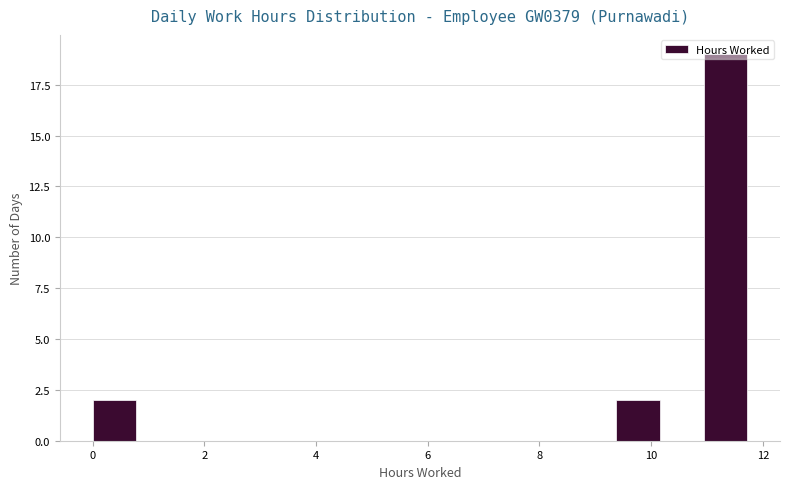

Read against the x-axis, roughly where is the centre of the tallest bar?

11.4